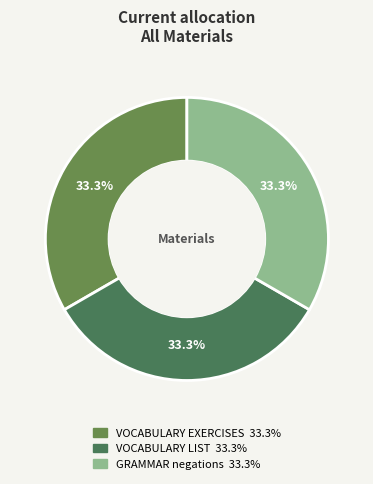

Is it true that GRAMMAR negations is 33% of the pie?

True